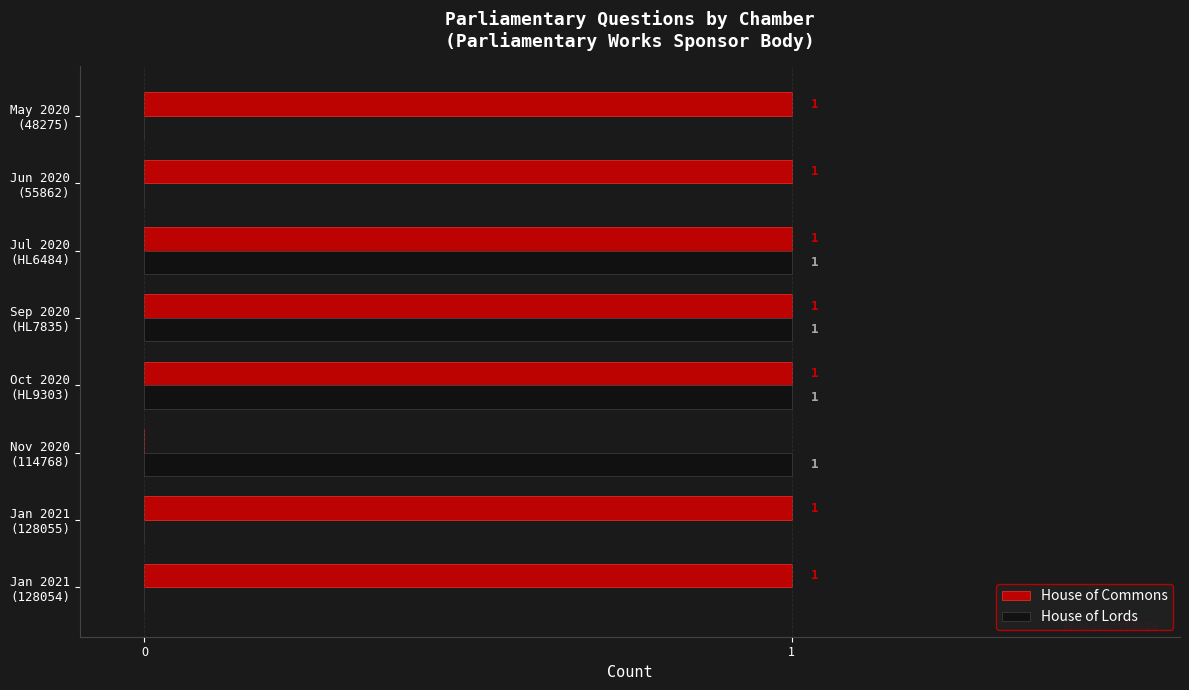

Which series has the largest total across all categories?

House of Commons